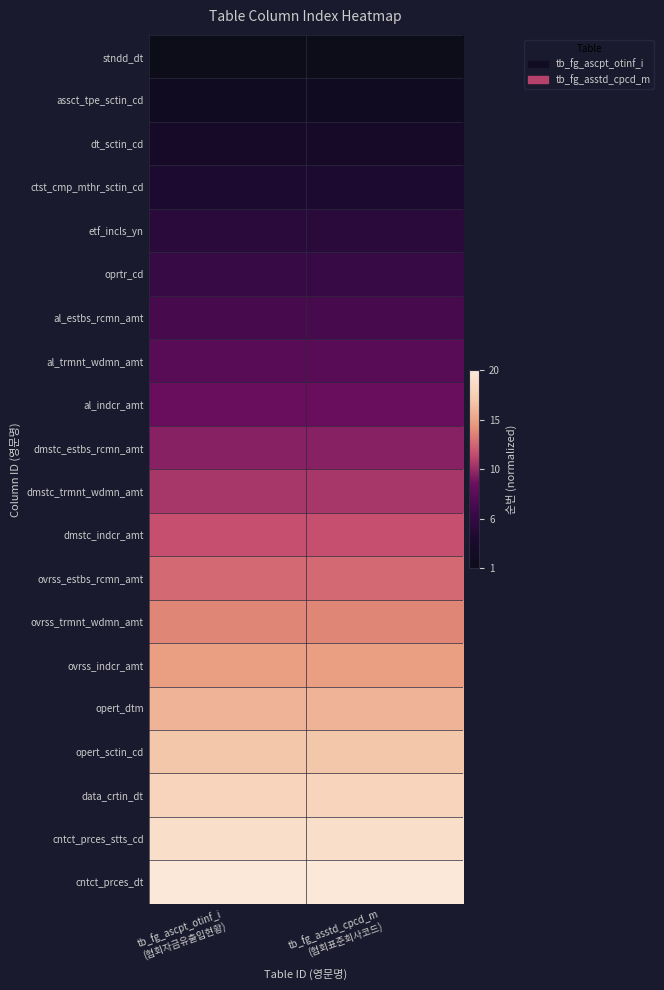

What is the spread (max minus min) of values at tb_fg_ascpt_otinf_i
(협회자금유출입현황)?

1.0